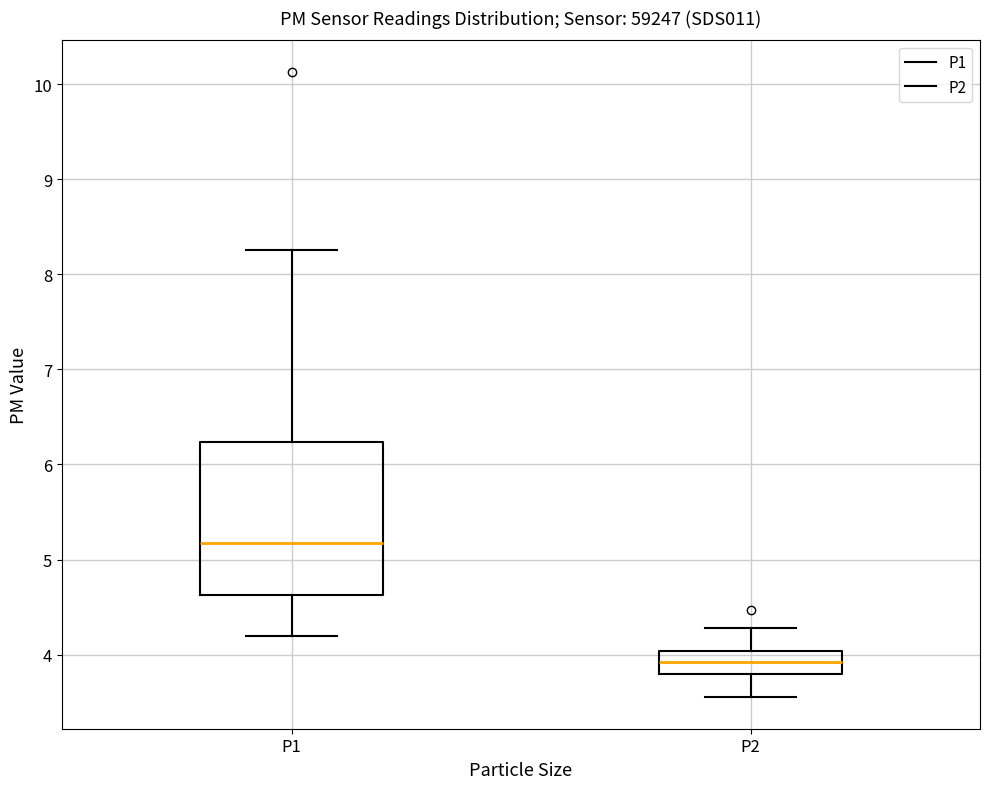

Comparing the boxes themselves (not the whiskers), which one is the tallest?

P1